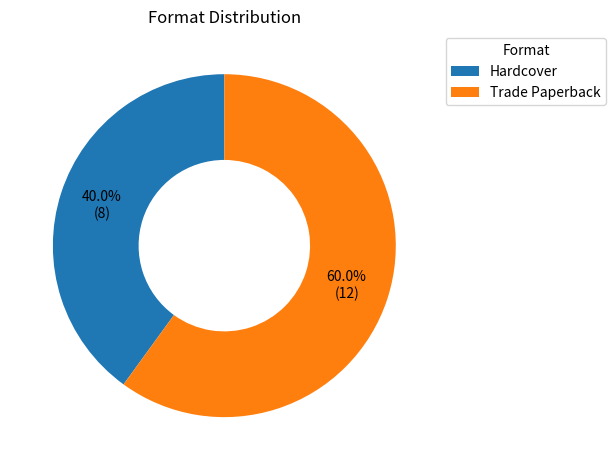

Count the number of slices in the pie.

2